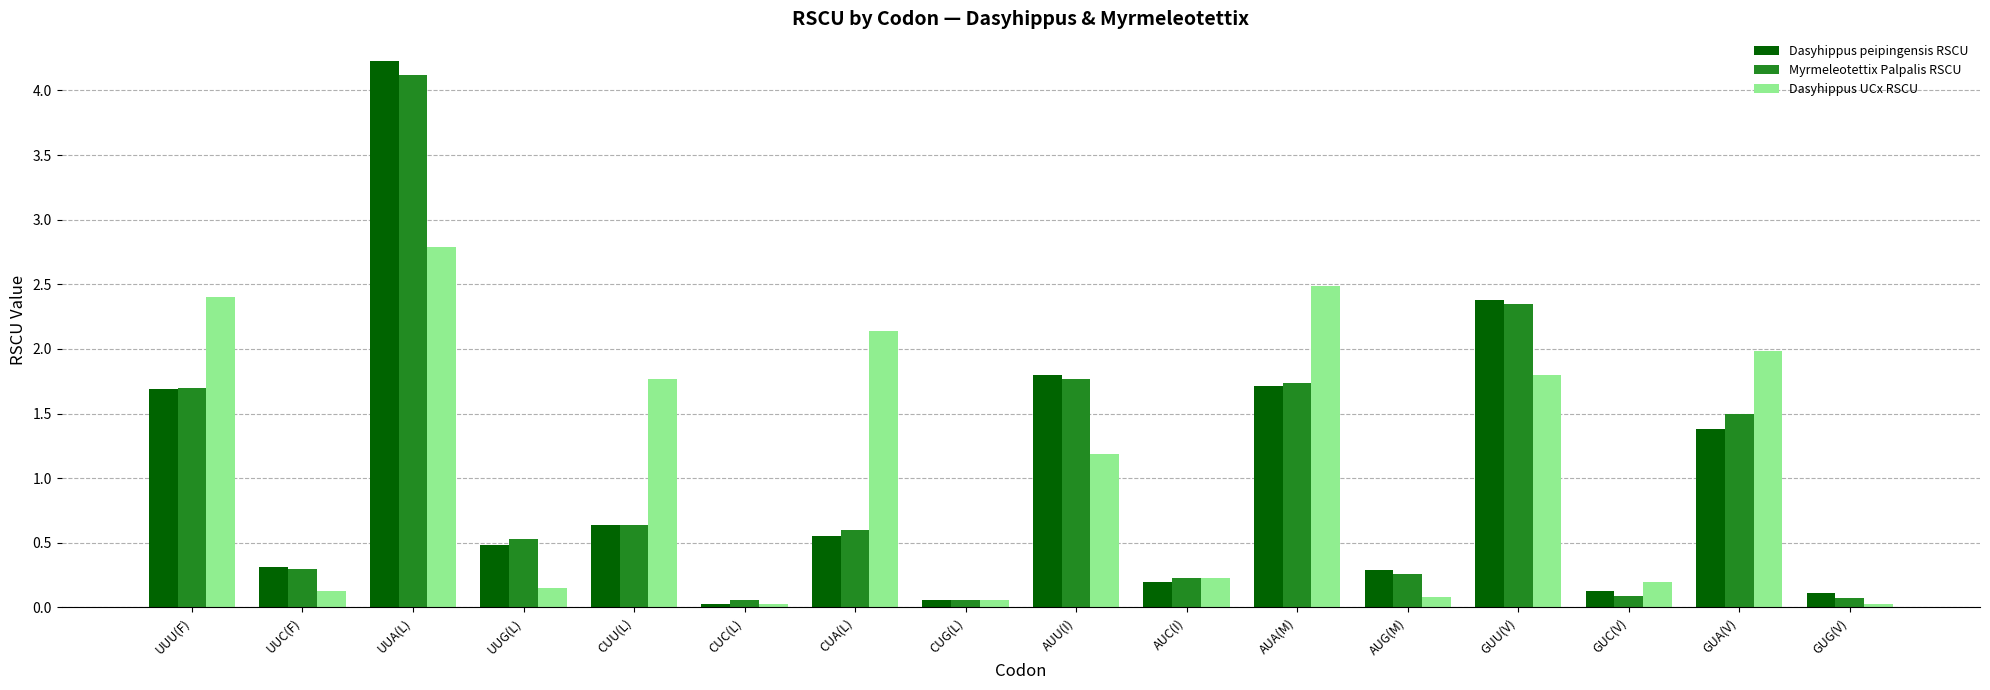

At how many categories does at least one series exceed 2?

5